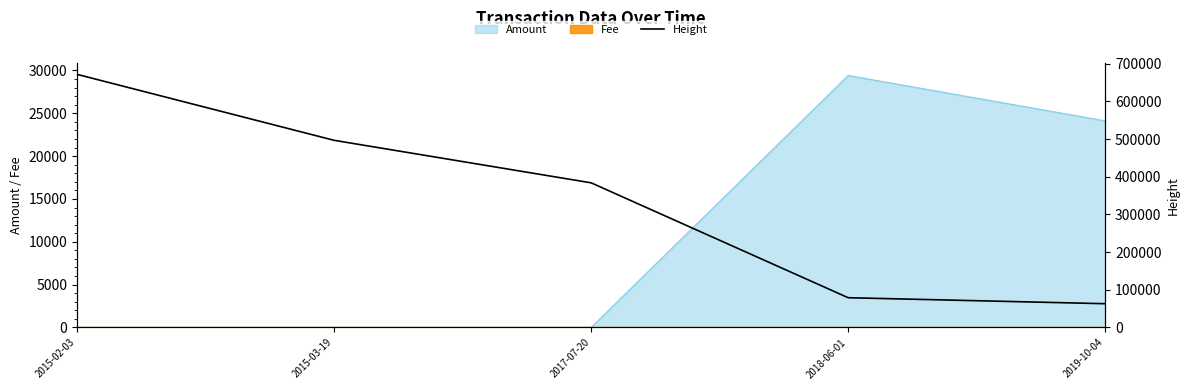

What is the difference between the maximum and minimum values?

608861